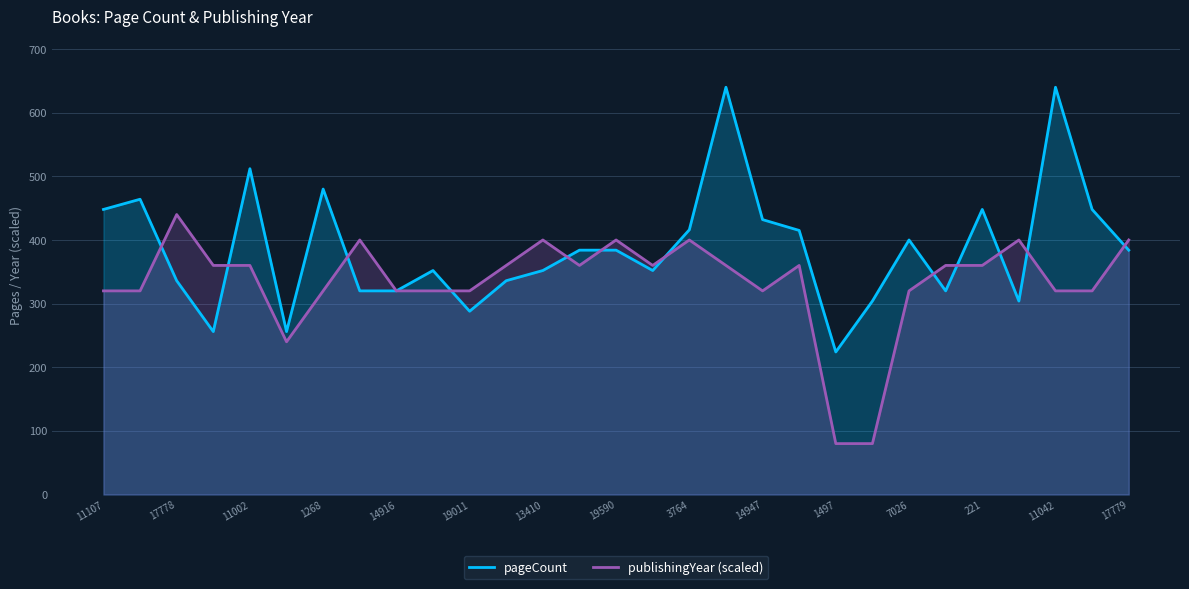

What is the maximum value shown in the chart?

640